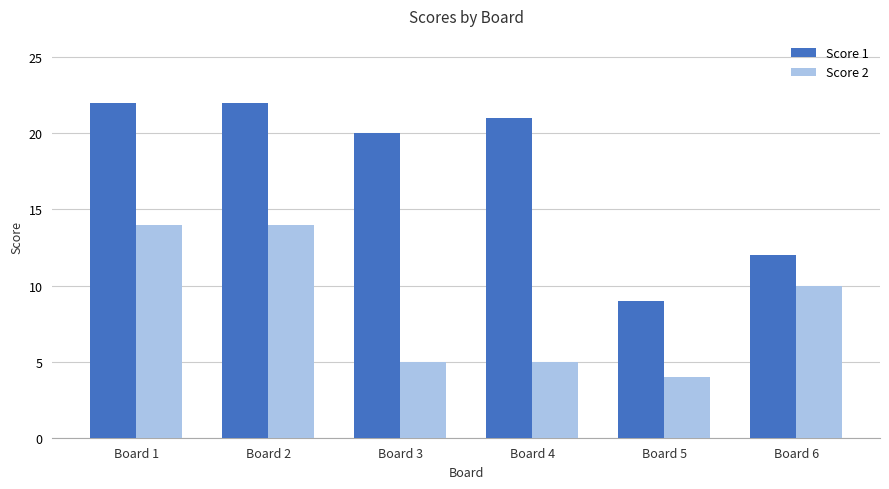

Does the chart contain any negative values?

No